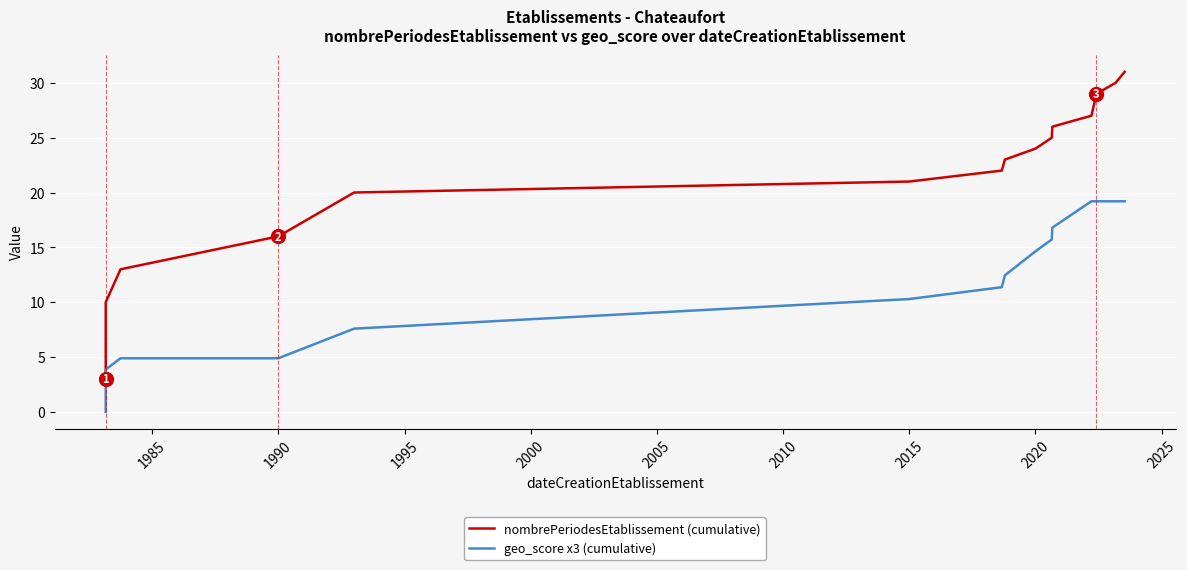

What are all the series names shown in the legend?

nombrePeriodesEtablissement (cumulative), geo_score x3 (cumulative)